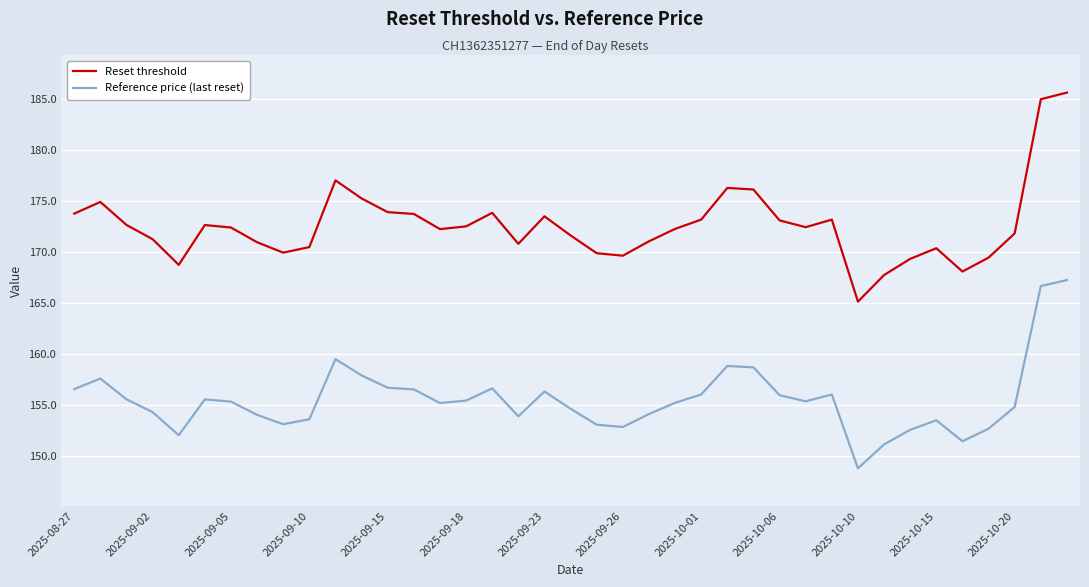

Which series has the largest range (max minus min)?

Reset threshold